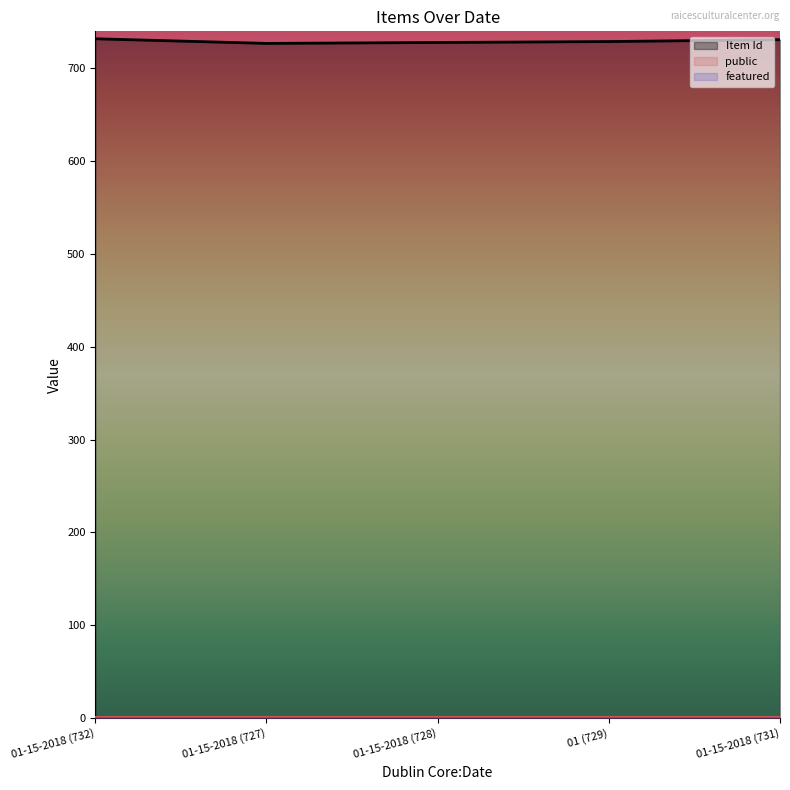

Reading right to left, list all the values displayed in this chart.

Item Id: 01-15-2018 (731)=731	01 (729)=729	01-15-2018 (728)=728	01-15-2018 (727)=727	01-15-2018 (732)=732
public: 01-15-2018 (731)=1	01 (729)=1	01-15-2018 (728)=1	01-15-2018 (727)=1	01-15-2018 (732)=1
featured: 01-15-2018 (731)=0	01 (729)=0	01-15-2018 (728)=0	01-15-2018 (727)=0	01-15-2018 (732)=0